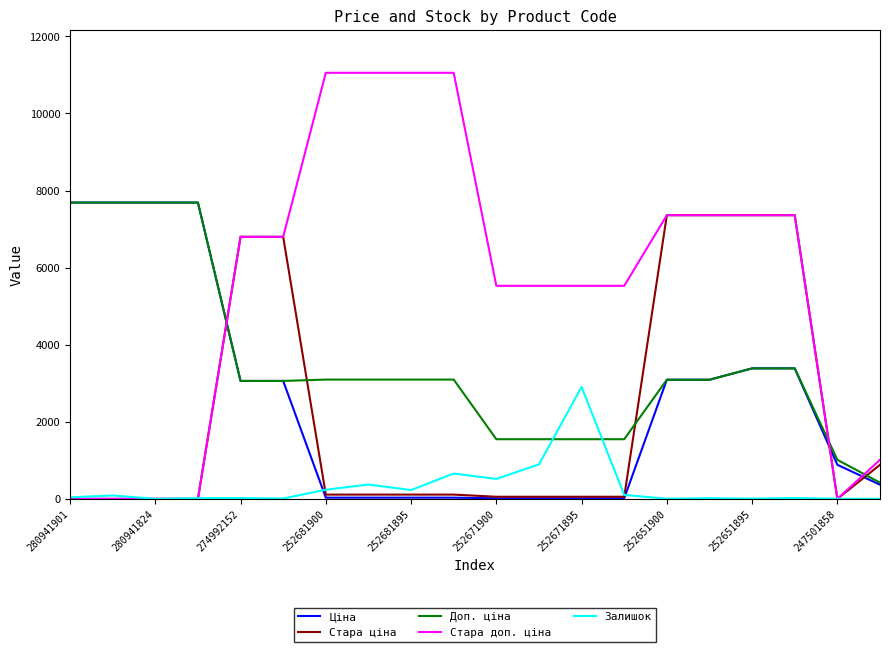

How many times do Ціна and Стара доп. ціна cross each other?

3